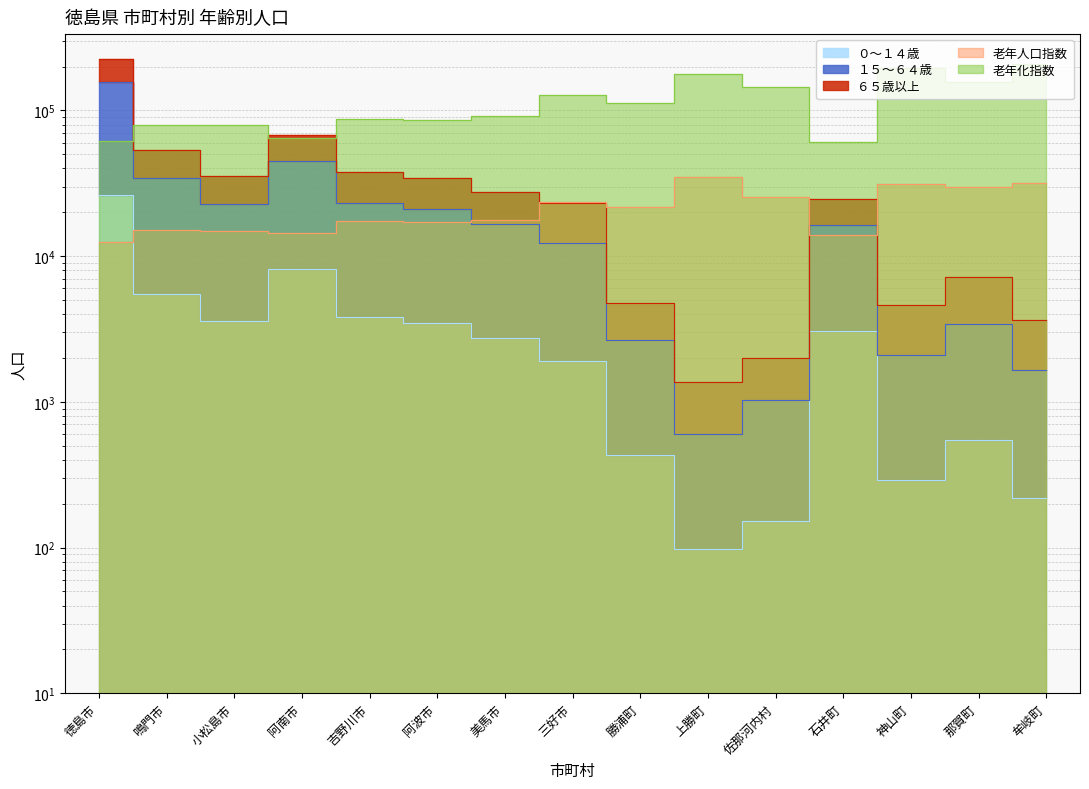

What is the label of the 8th point from the right?

三好市